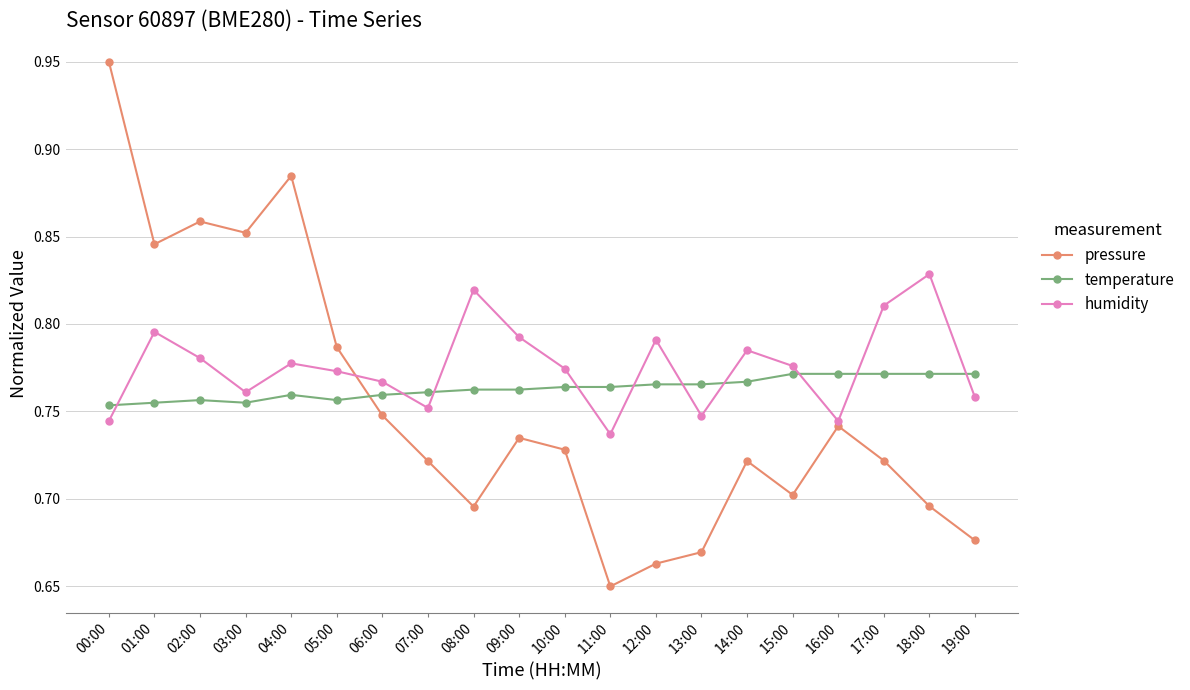

Which series has the largest total across all categories?

humidity